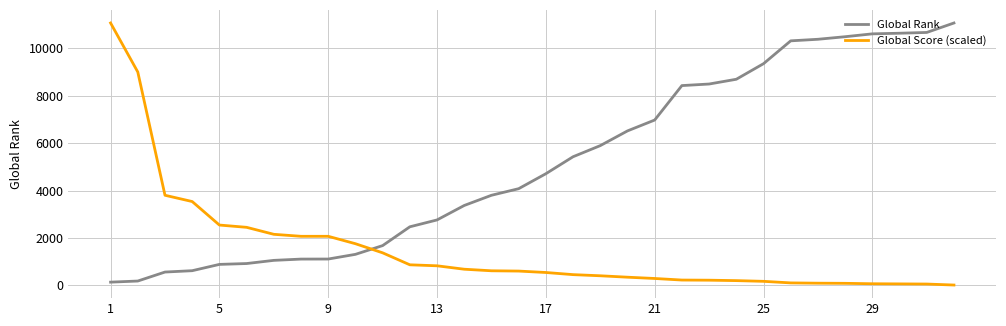

How many lines are shown in the chart?

2